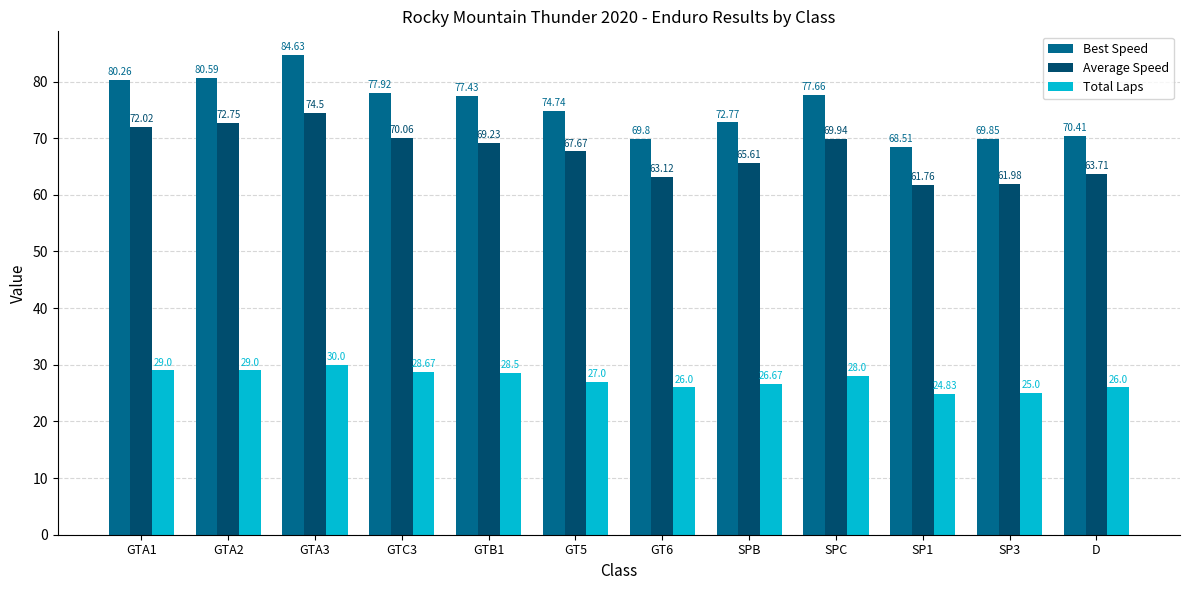

True or false: Best Speed has a value of 70.4 at D.

True